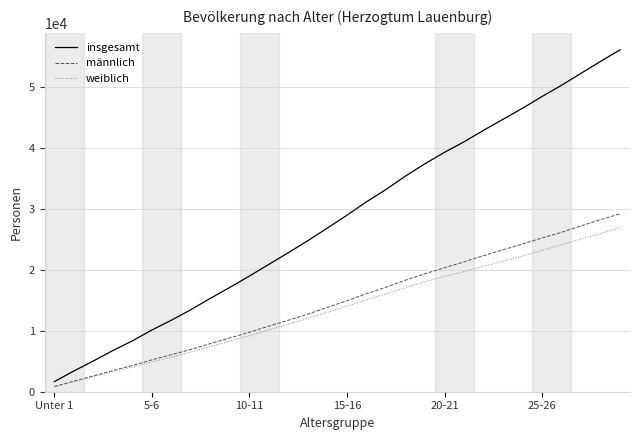

How many lines are shown in the chart?

3